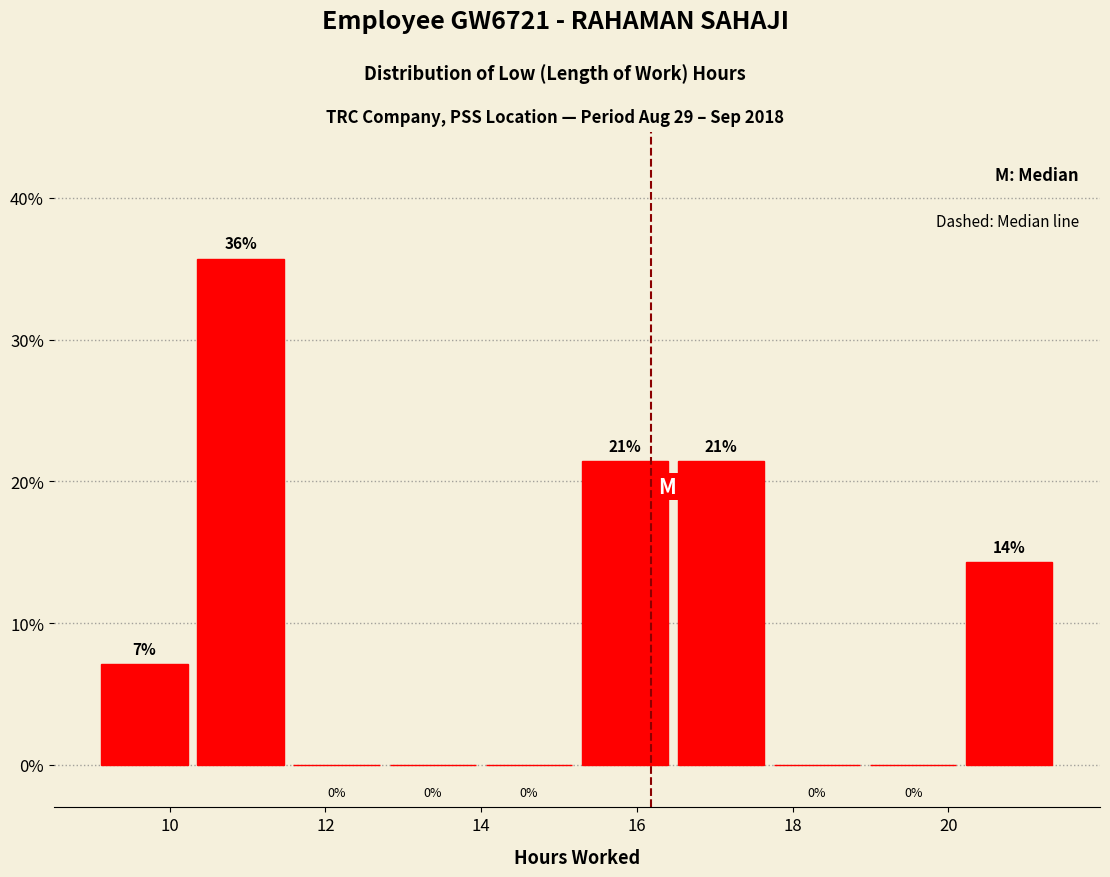

Over which range of the x-axis is the bar tallest?

10.2 to 11.6